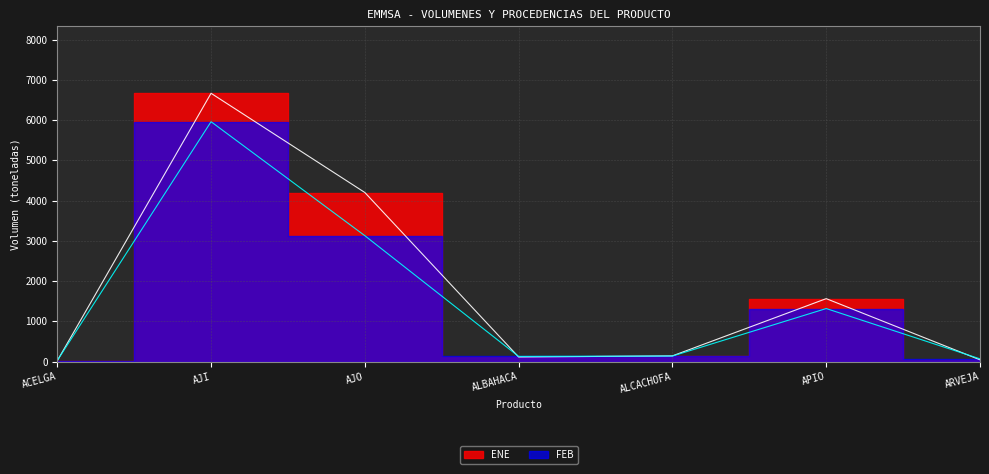

True or false: FEB has more than 0 points higher than both neighbors.

True